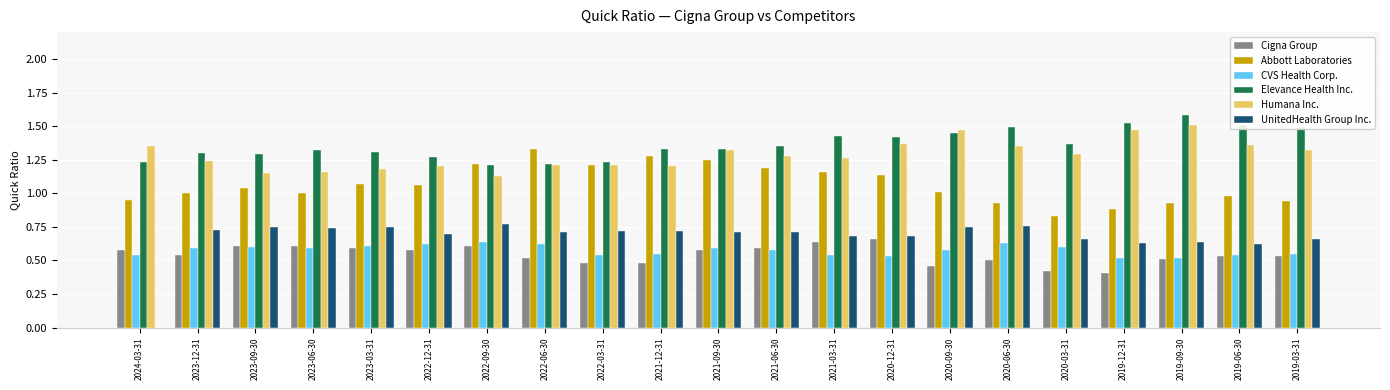

Is the value of CVS Health Corp. at 2022-06-30 greater than the value of Elevance Health Inc. at 2020-09-30?

No